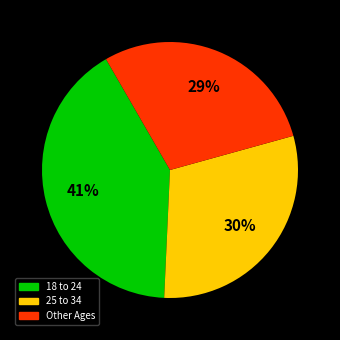

To the nearest percent, what is the average slice percentage?

33%